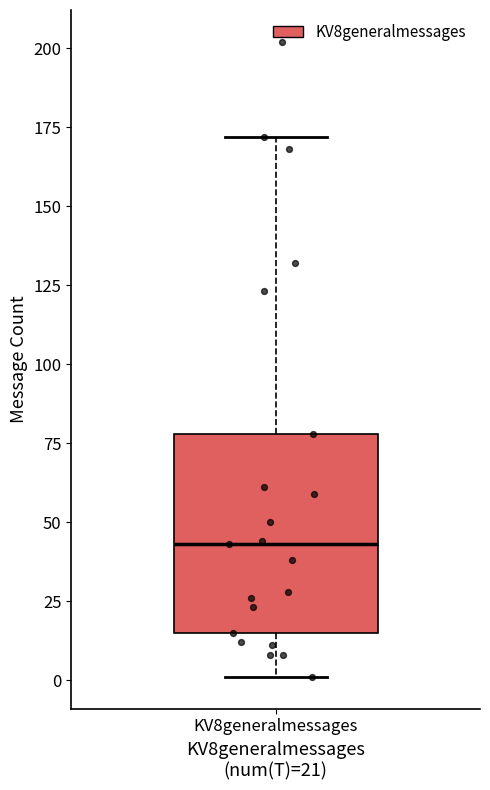

Transcribe this box plot: give where the median line is, the range the box spans, and where the two whiskers end, as read against the y-axis. The values are not printed on the chart, so give them approximately, as read against the axis.

median 45, box 15 to 80, whiskers 0 to 170